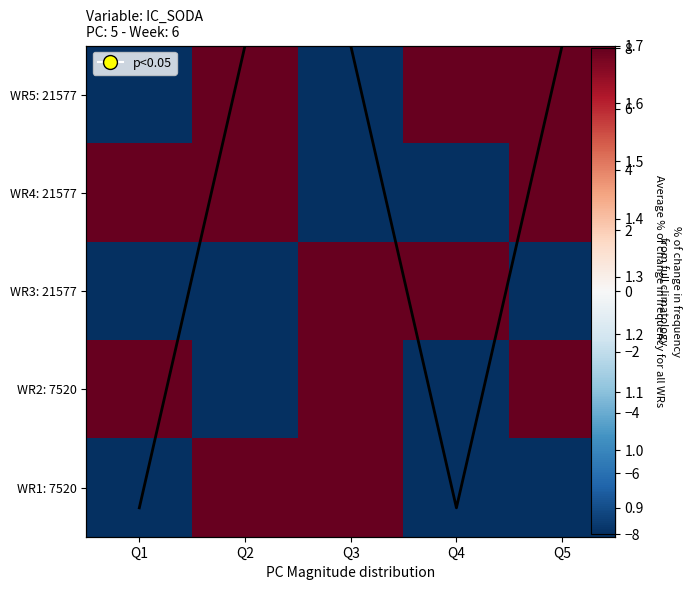

At which label is WR1: 7520 closest to 0?

Q1